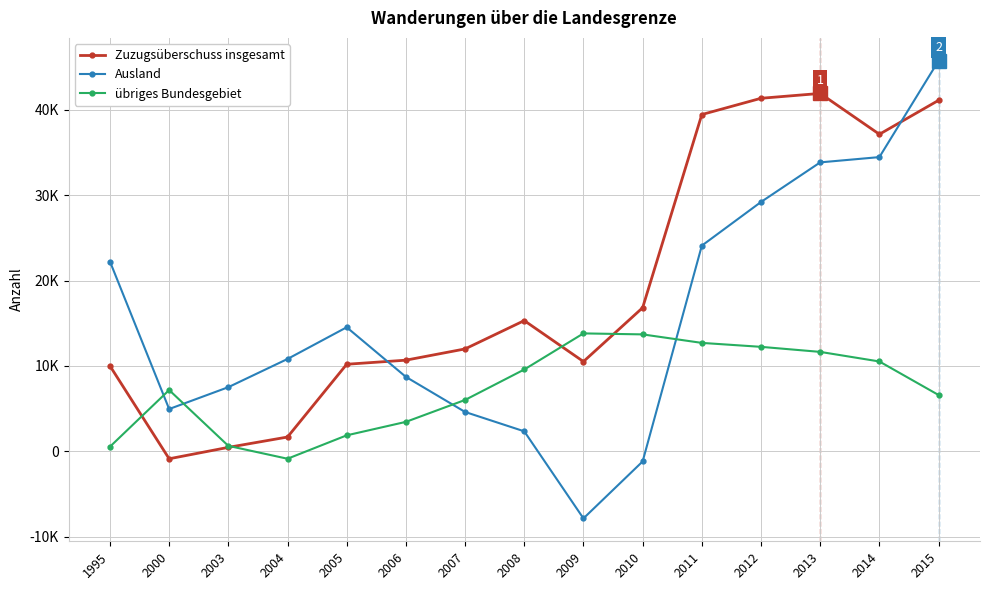

Does the chart display data point markers on the line(s)?

Yes